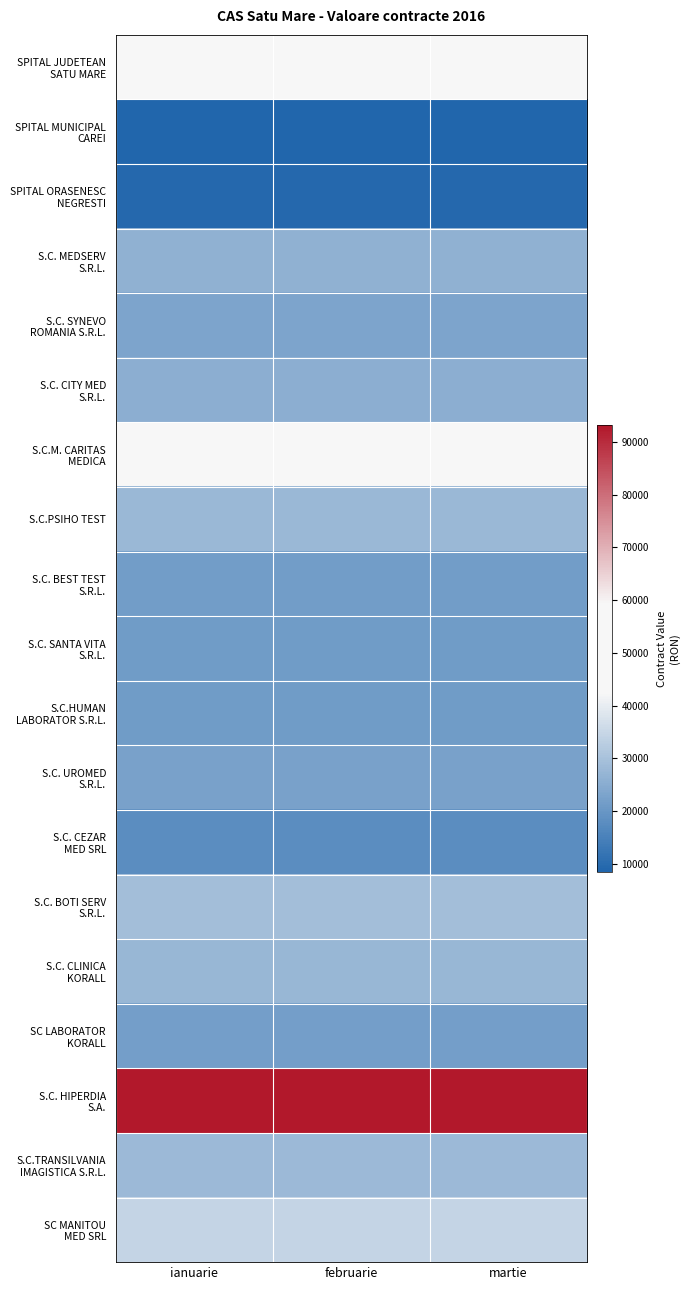

At how many categories does at least one series exceed 82369?

3